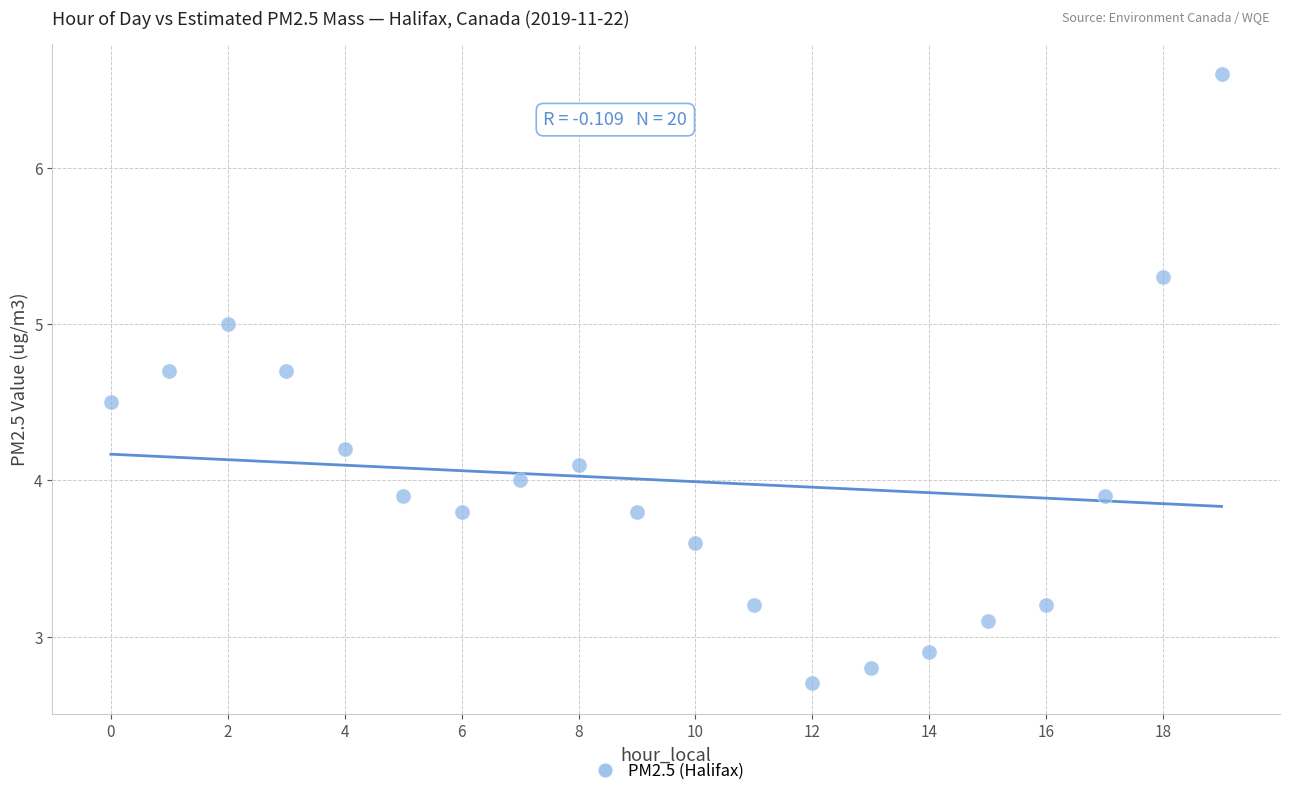

What is the range of Y values (max minus min)?

3.9